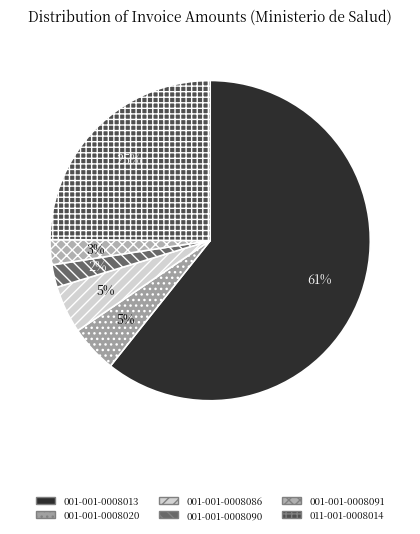

What percentage is the 001-001-0008020 slice, to the nearest percent?

5%